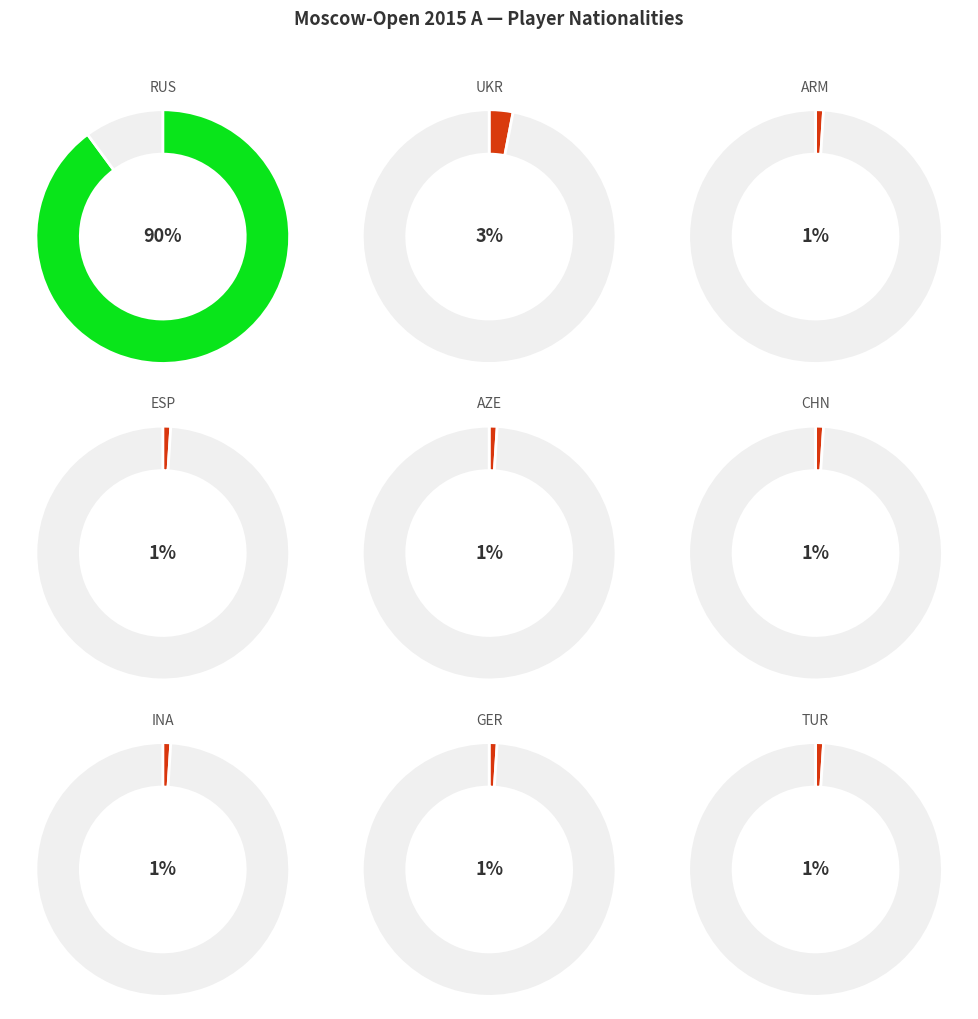

What is the smallest slice in the pie chart?

ARM